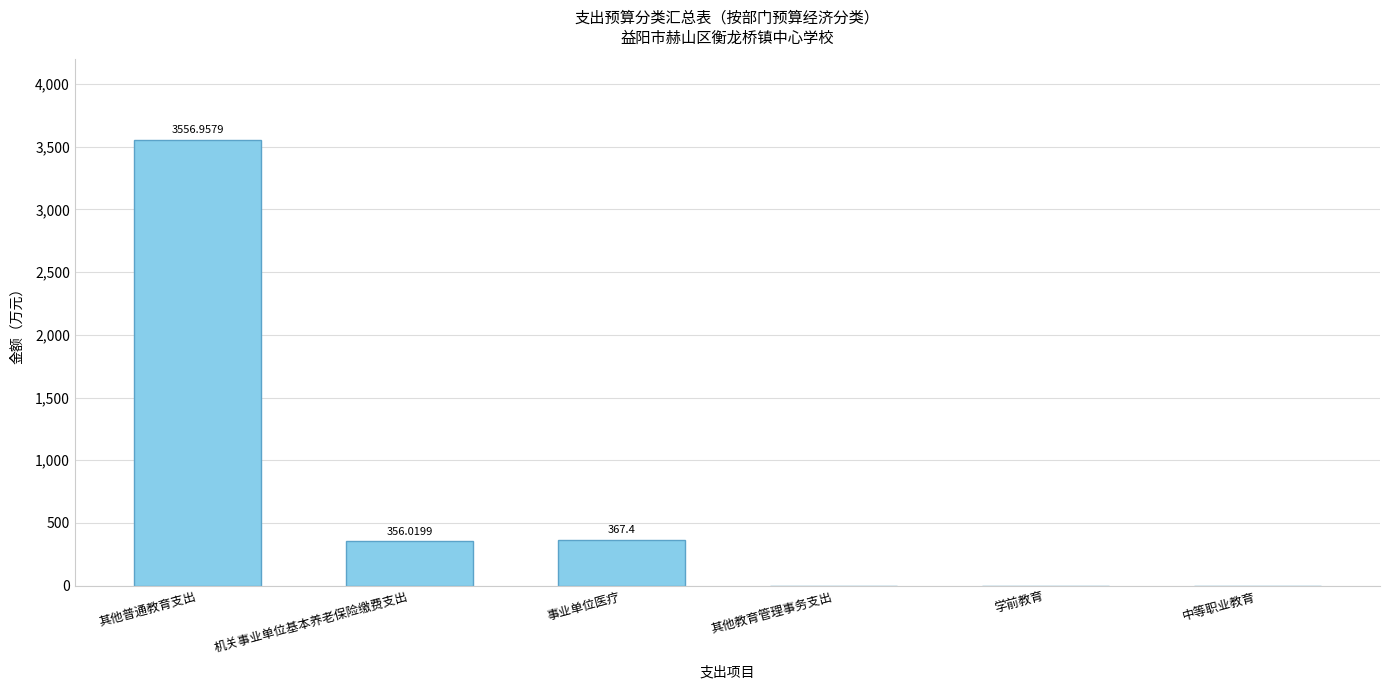

At which category does the chart reach its peak across all series?

其他普通教育支出